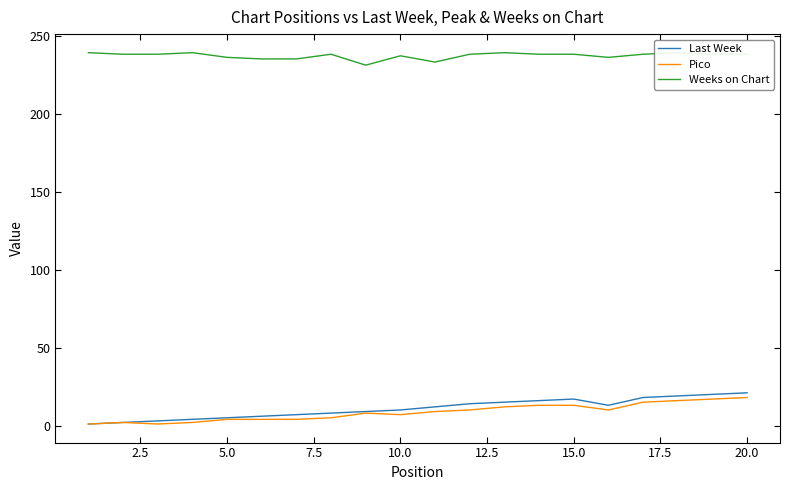

What are all the series names shown in the legend?

Last Week, Pico, Weeks on Chart